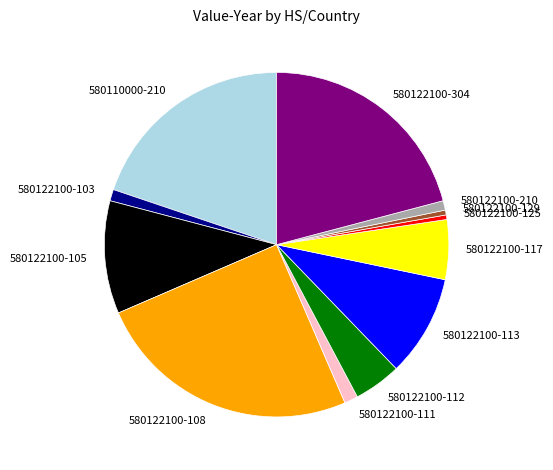

Does 580110000-210 account for over 50% of the chart?

No